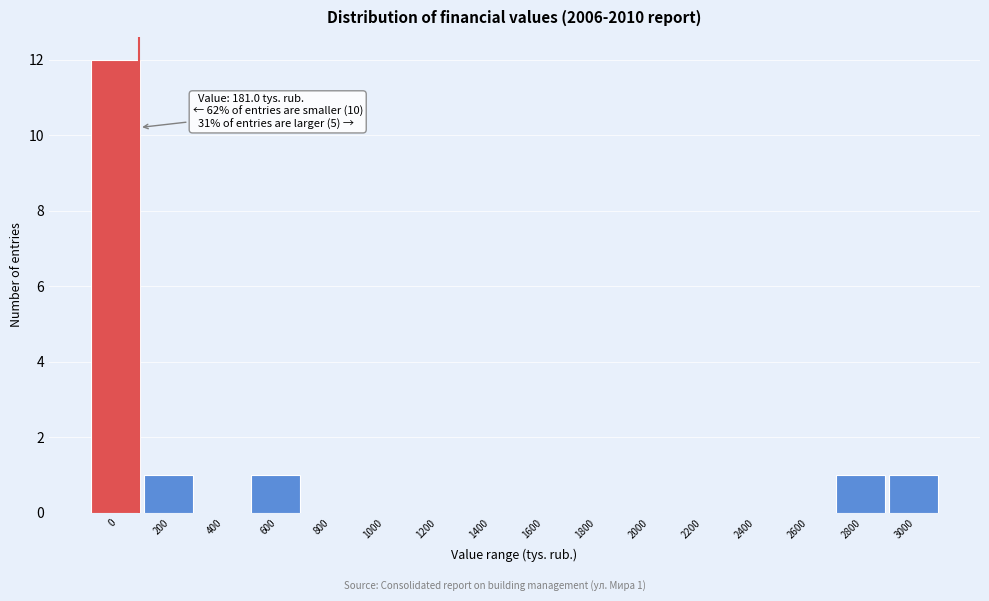

Reading left to right, what are all the values shown in this chart?

0=12	200=1	400=0	600=1	800=0	1000=0	1200=0	1400=0	1600=0	1800=0	2000=0	2200=0	2400=0	2600=0	2800=1	3000=1